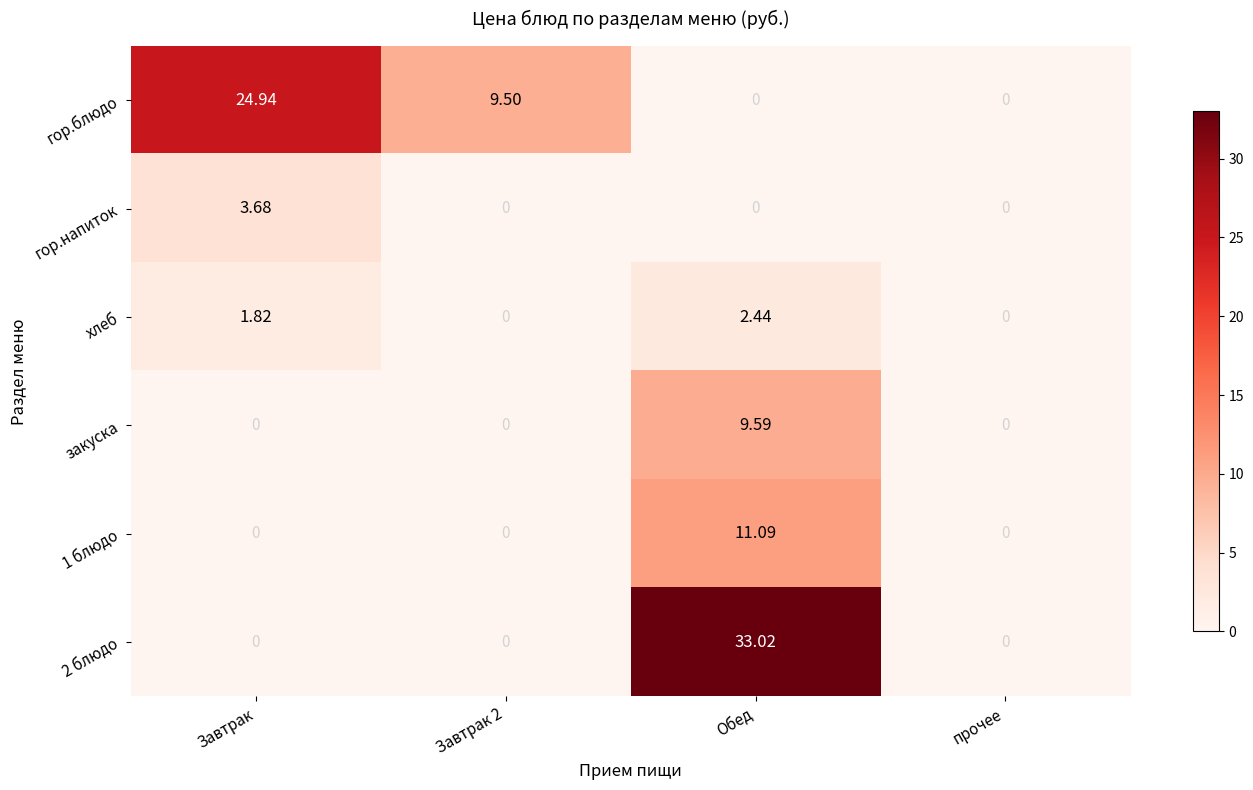

How many values in the 2 блюдо series exceed 0?

1